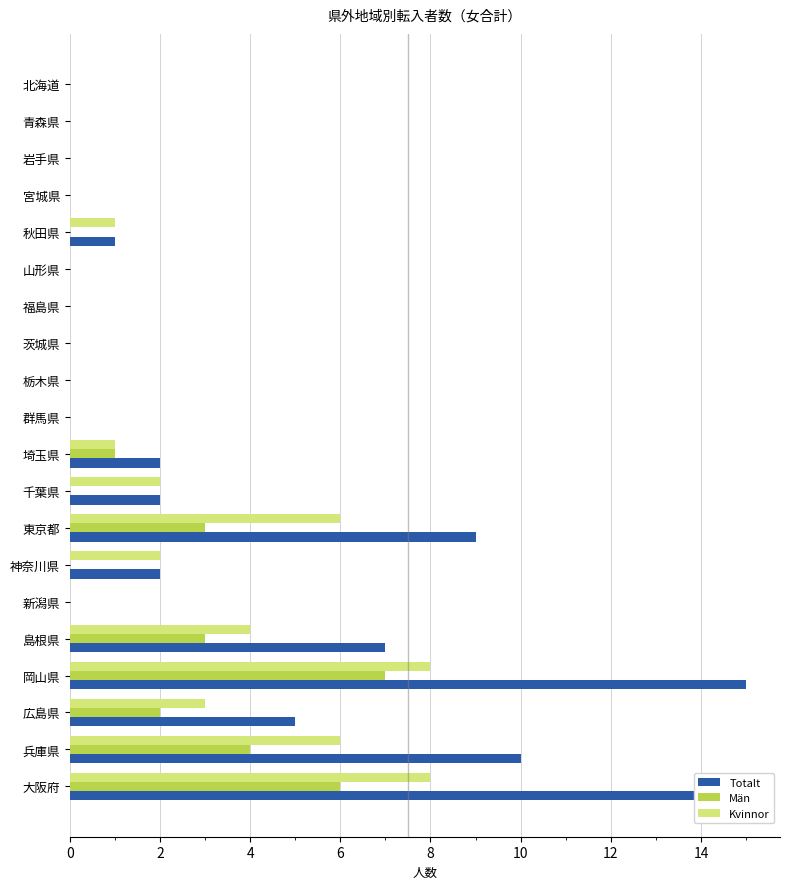

Is it true that Kvinnor equals 9 at 東京都?

False